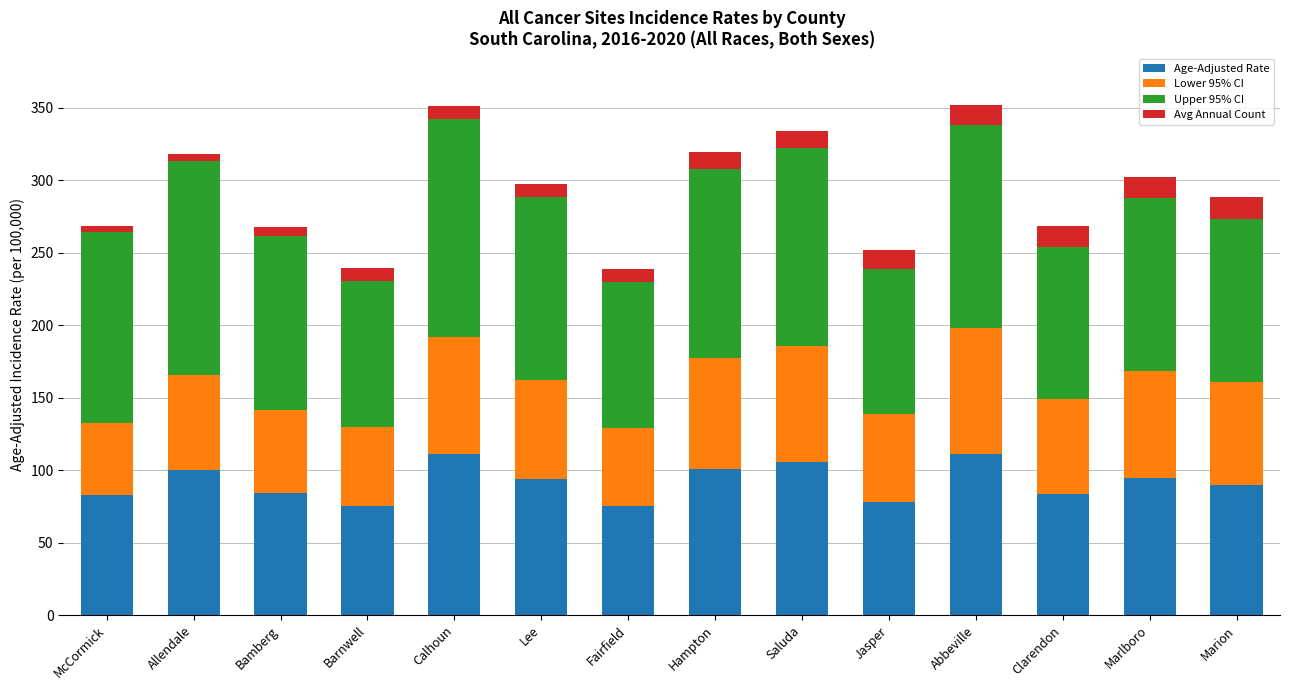

What is the difference between the maximum and minimum values in the Age-Adjusted Rate series?

36.5